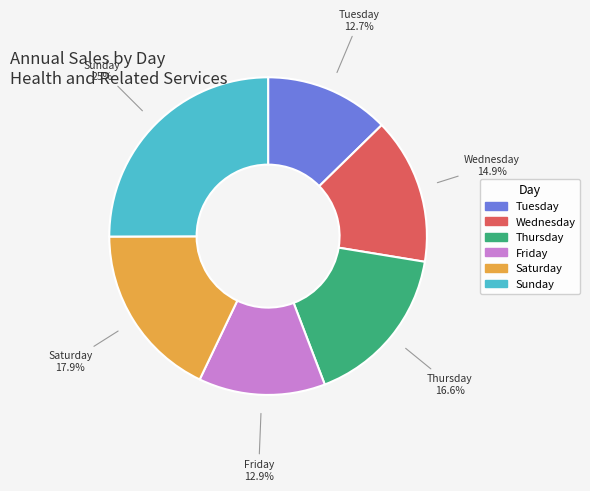

What is the largest slice in the pie chart?

Sunday